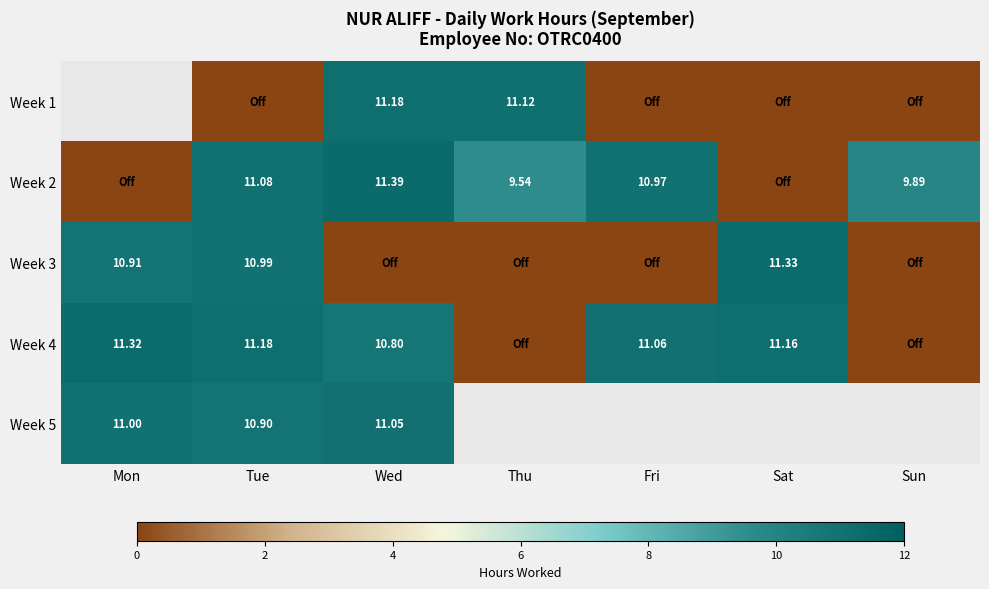

The value of Week 4 at Wed is 10.8. True or false?

True